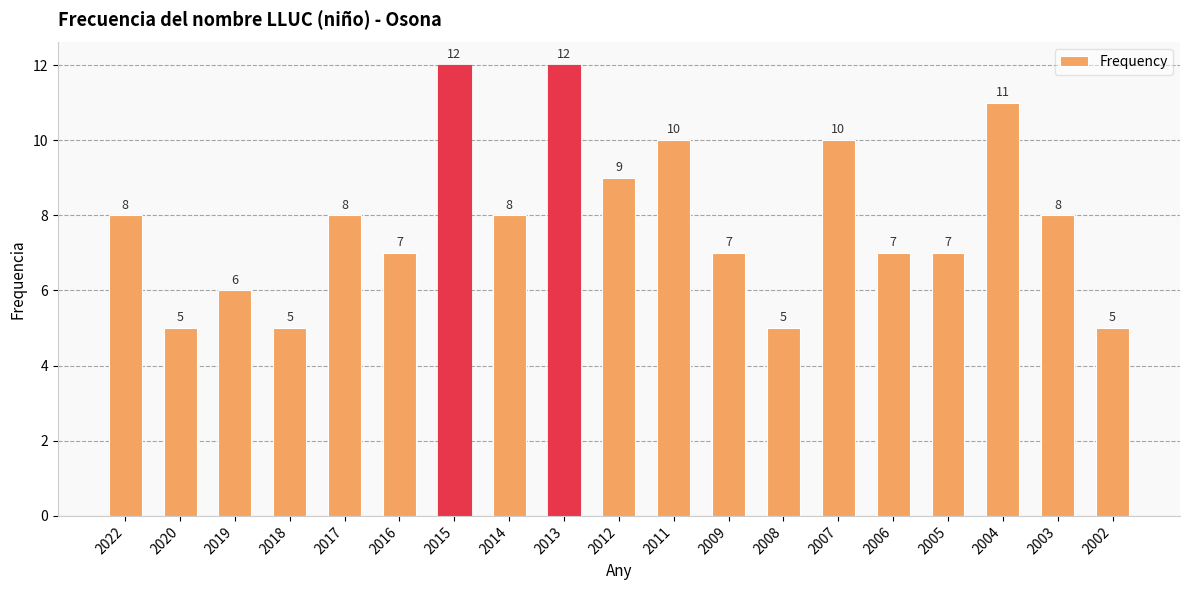

Are the bars grouped side by side (vs. stacked)?

No